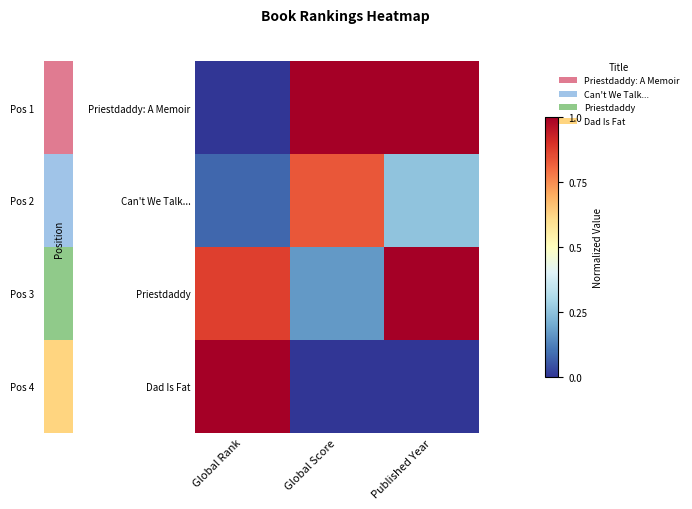

Count the number of categories in the chart.

3